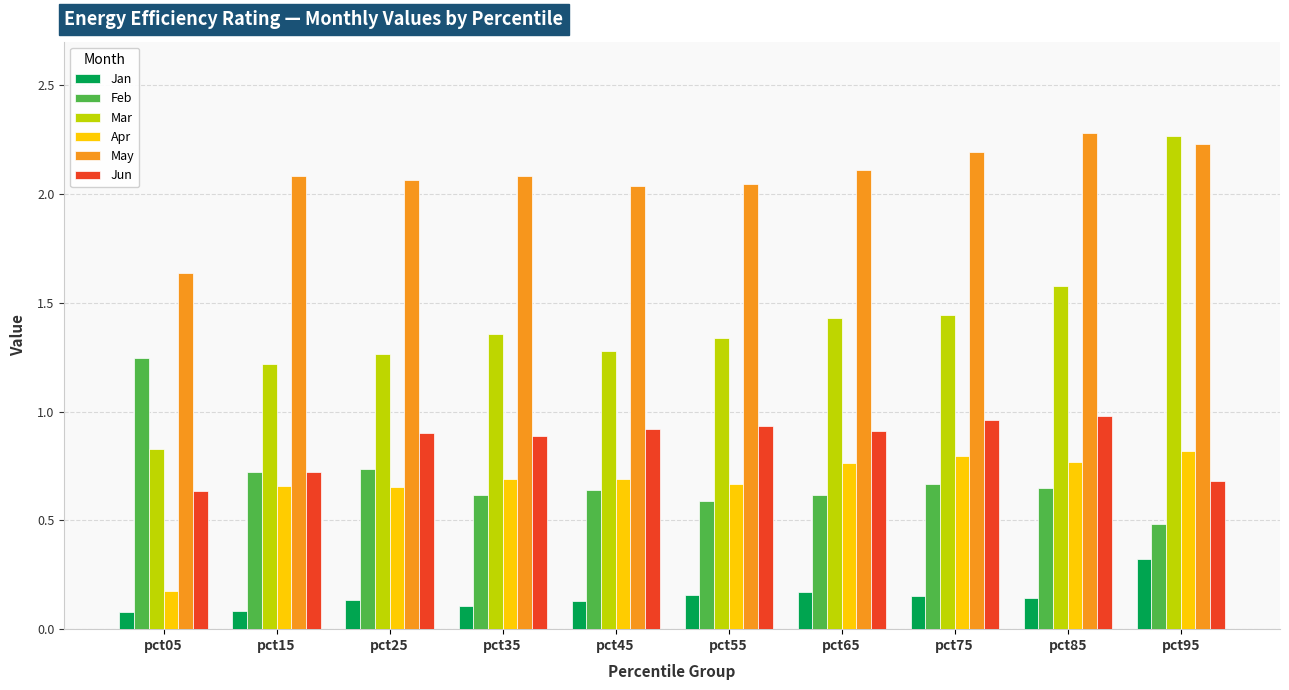

What is the sum of all May values?

20.8